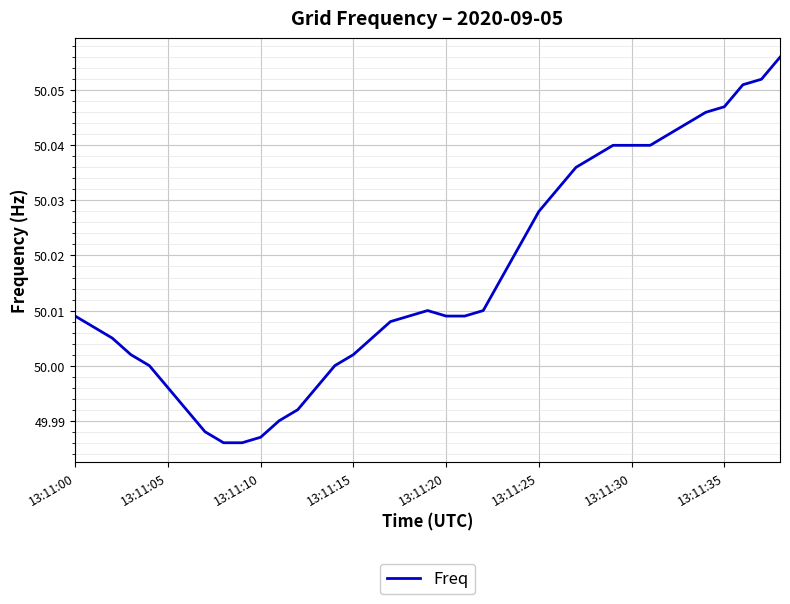

The value at 13:11:15 is 23.9. True or false?

False